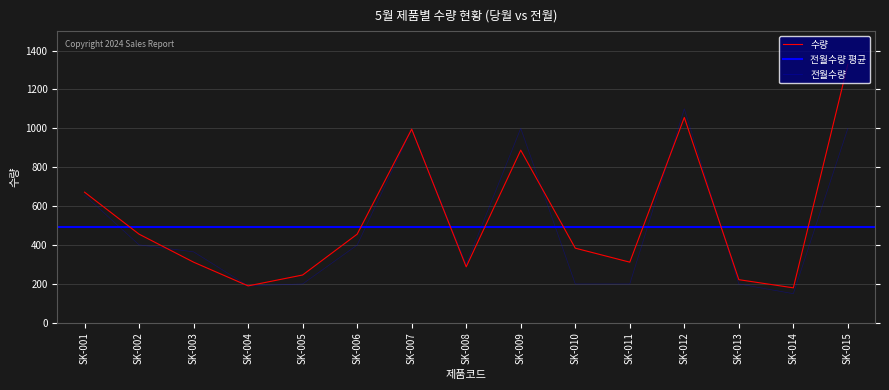

What is the maximum value for 수량?

1330